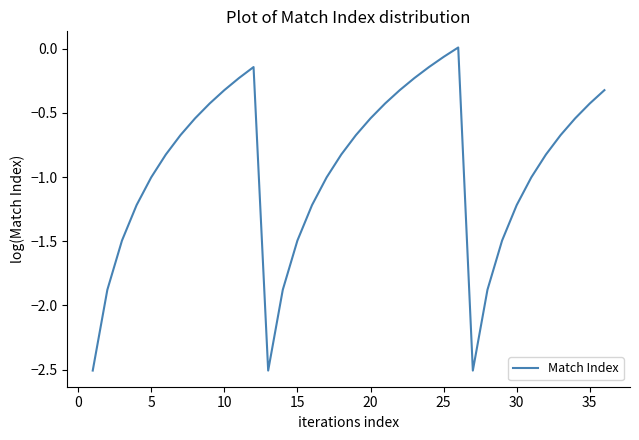

Does the chart have visible grid lines?

No